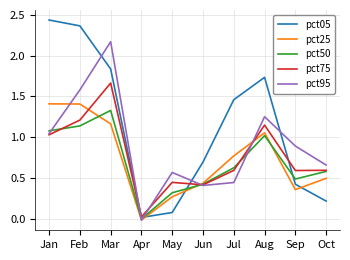

Rank the categories by pct05 value from highest to lowest.

Jan, Feb, Mar, Aug, Jul, Jun, Sep, Oct, May, Apr